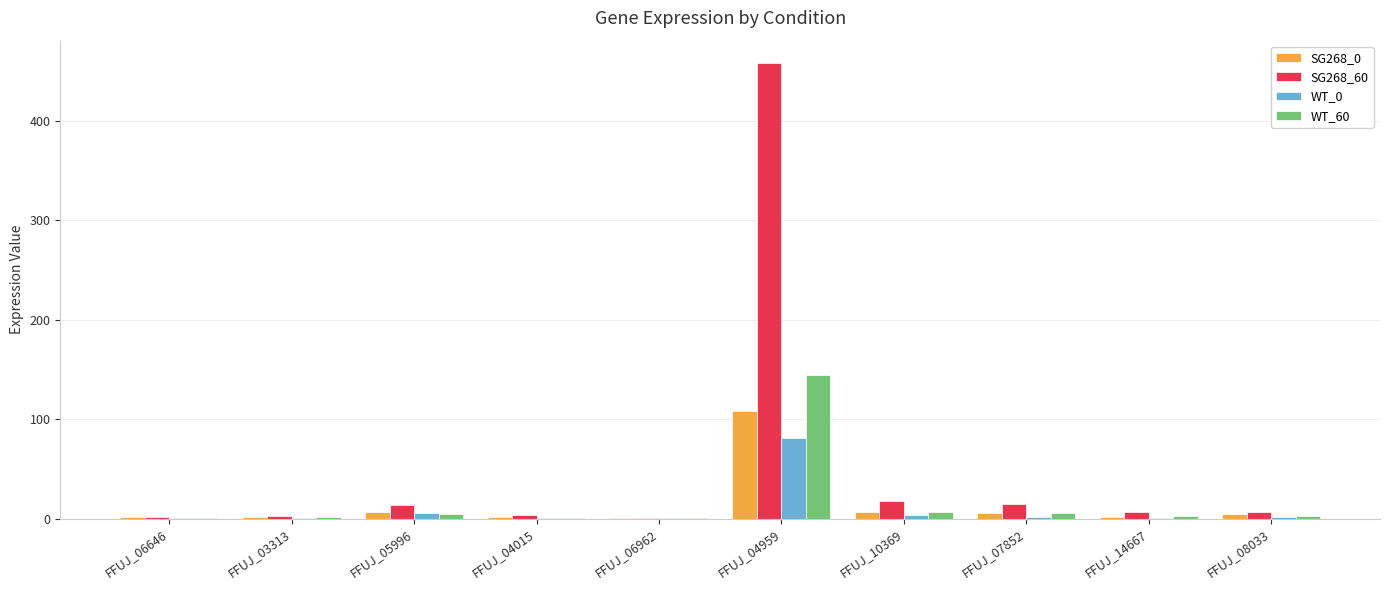

How many groups of bars are there?

10